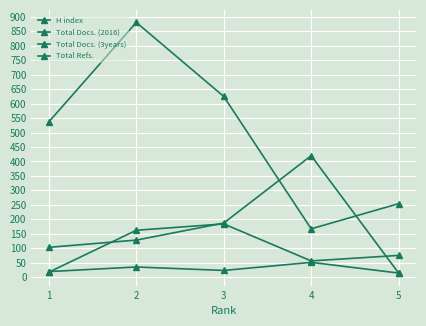

True or false: Total Refs. and H index intersect in this chart.

True